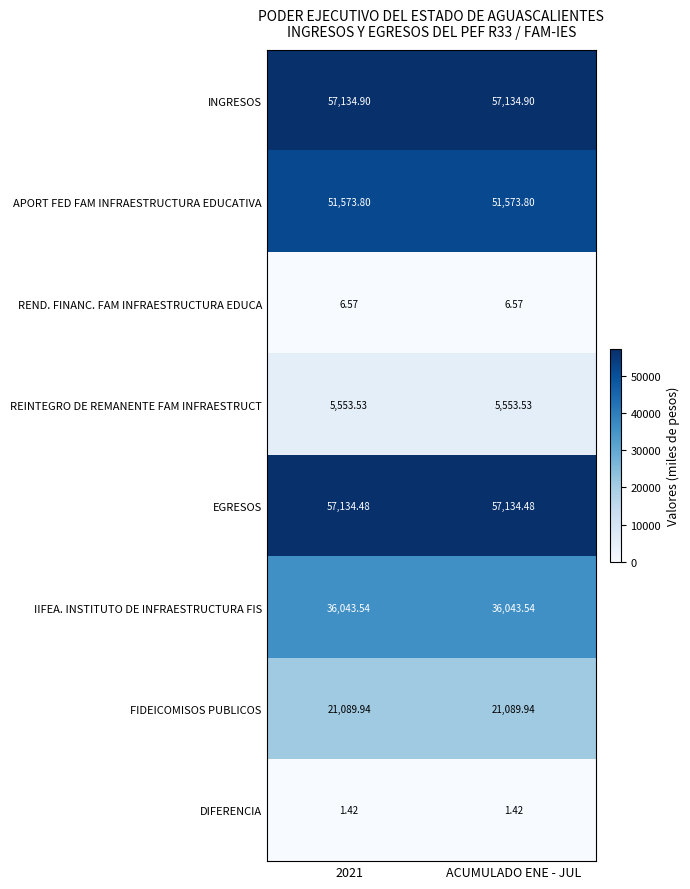

Rank the series by their maximum value, from highest to lowest.

INGRESOS, EGRESOS, APORT FED FAM INFRAESTRUCTURA EDUCATIVA, IIFEA. INSTITUTO DE INFRAESTRUCTURA FIS, FIDEICOMISOS PUBLICOS, REINTEGRO DE REMANENTE FAM INFRAESTRUCT, REND. FINANC. FAM INFRAESTRUCTURA EDUCA, DIFERENCIA